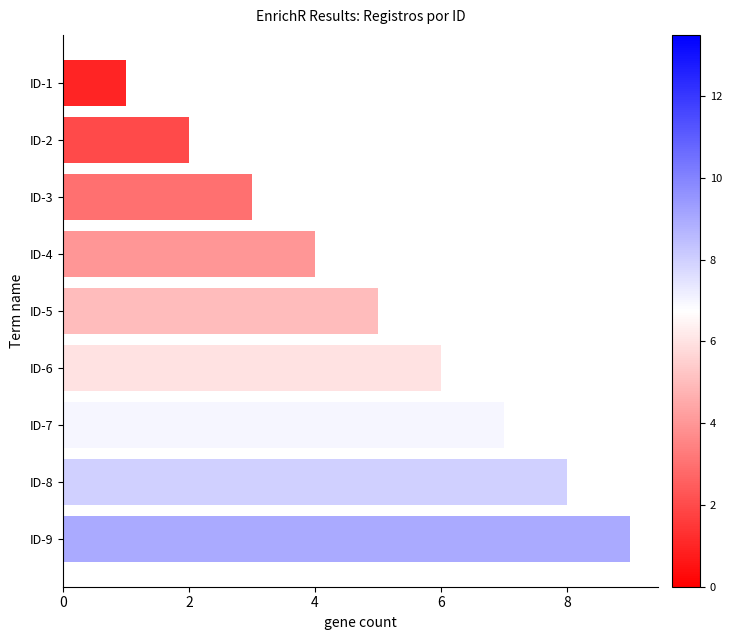

Does the chart contain stacked bars?

No